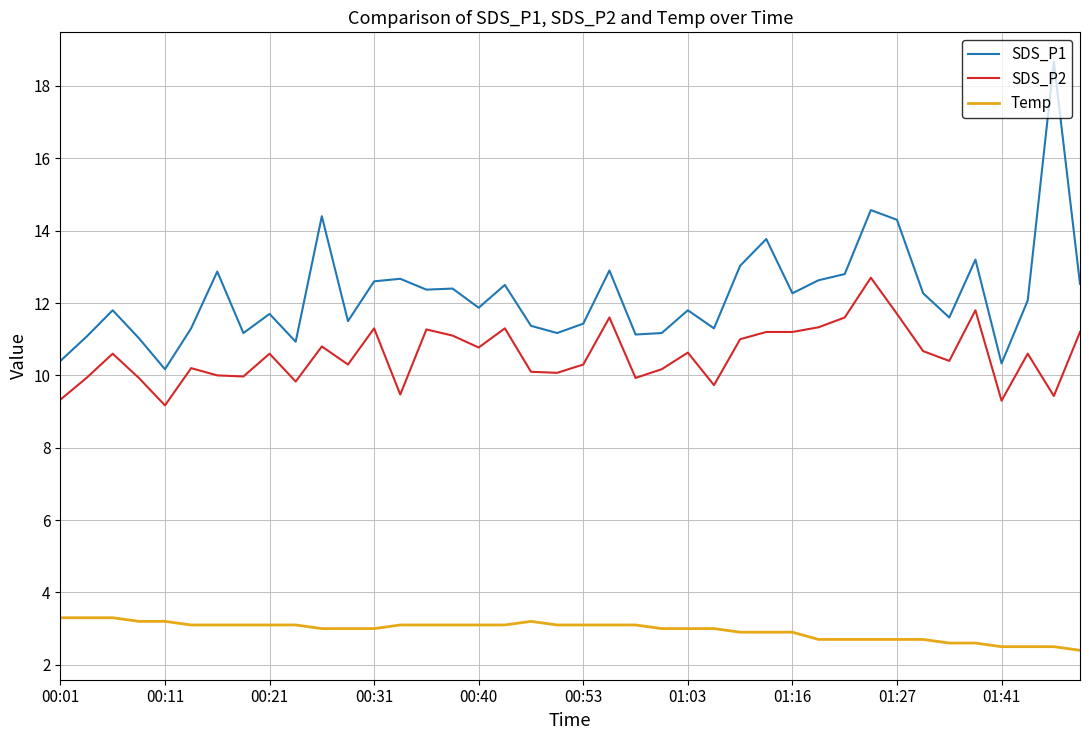

Which series has the largest range (max minus min)?

SDS_P1